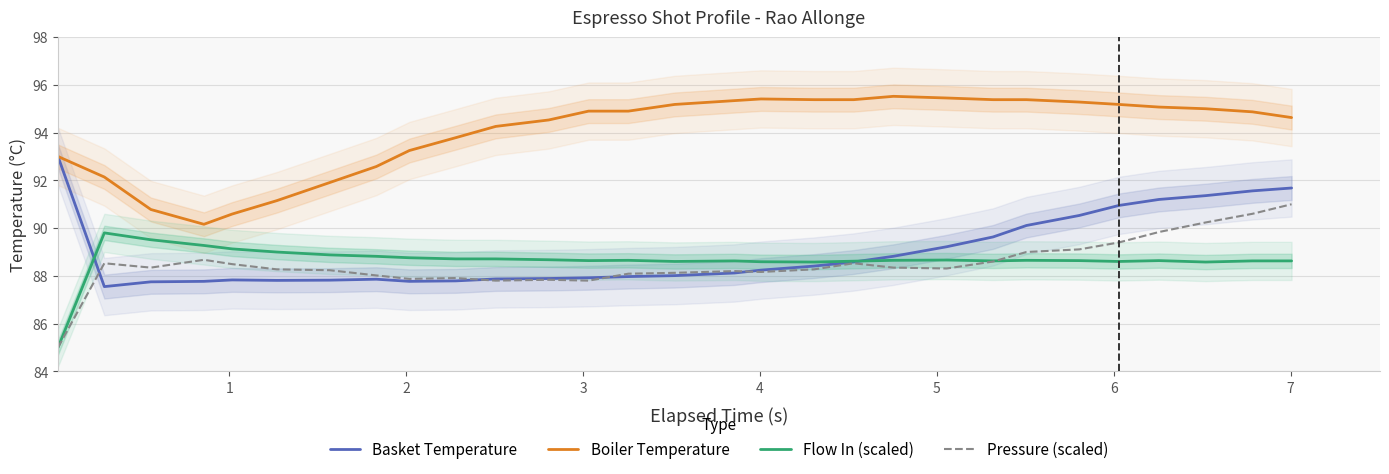

True or false: Boiler Temperature and Pressure (scaled) cross at least once.

False